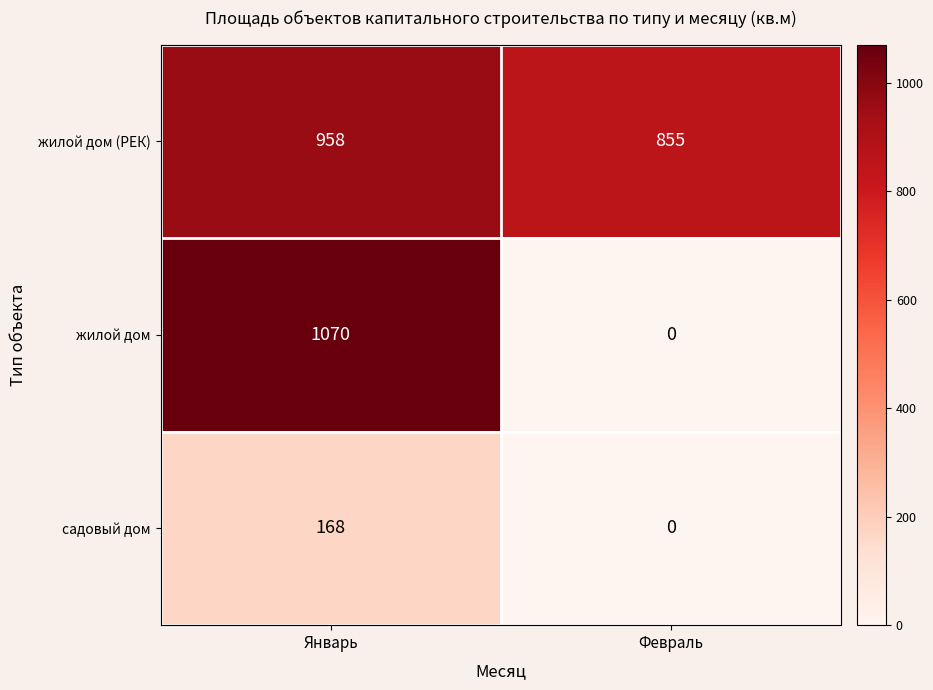

What is the sum of all садовый дом values?

168